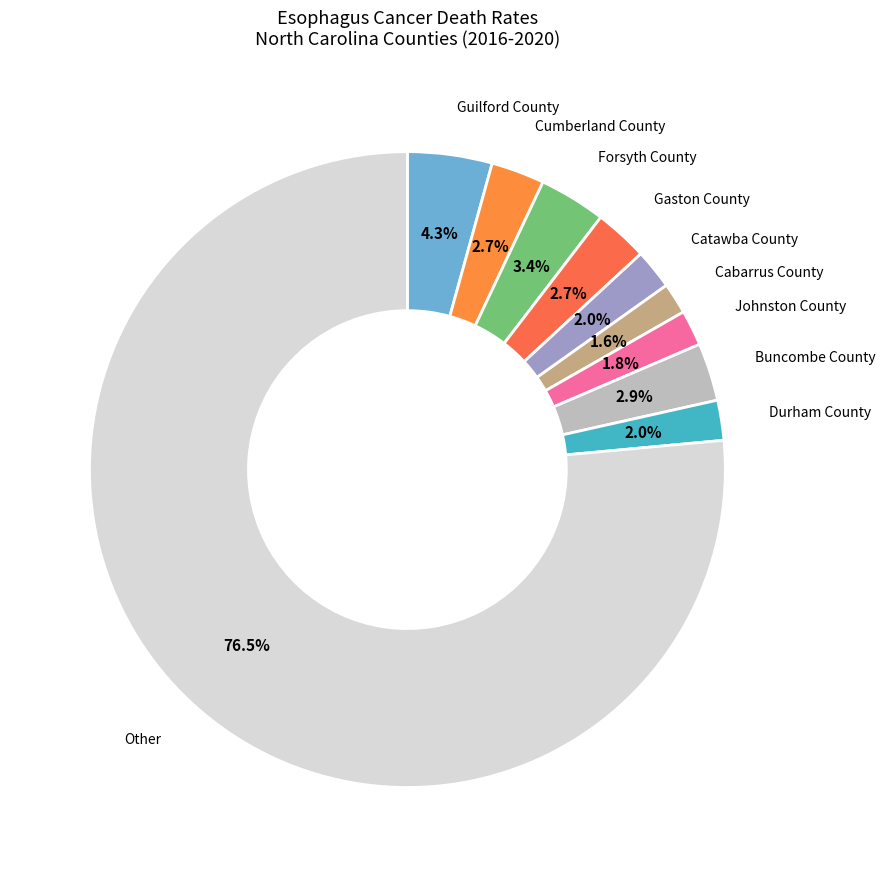

Which category has the biggest portion of the pie?

Other